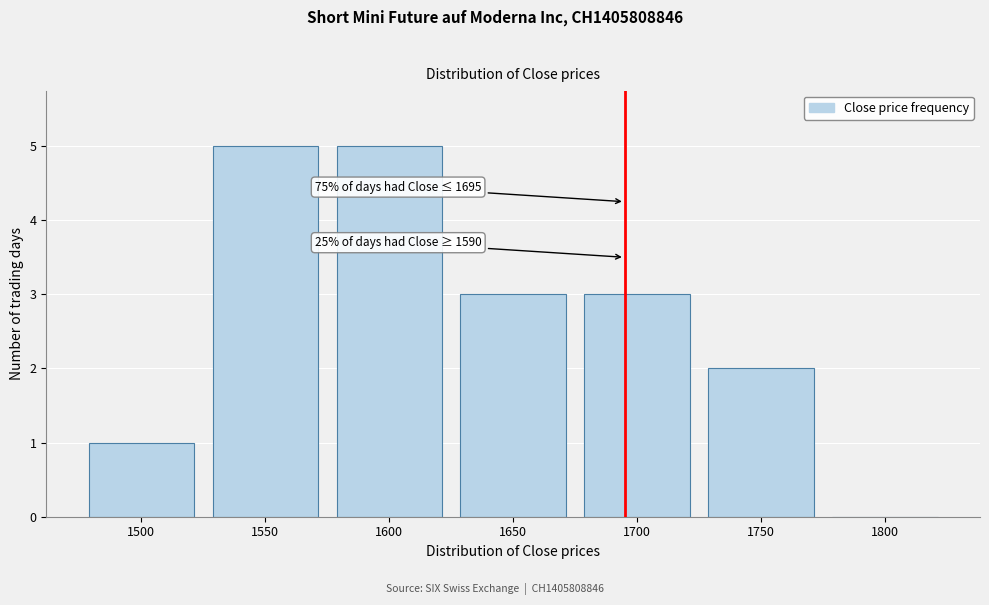

Reading left to right, what are all the values shown in this chart?

1500=1	1550=5	1600=5	1650=3	1700=3	1750=2	1800=0